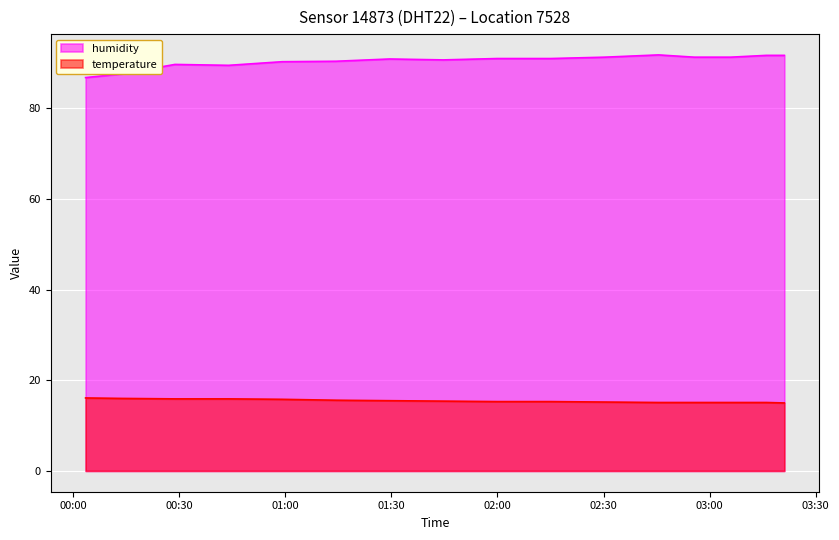

What is the difference between the humidity values at 2023-05-07T03:21:08 and 2023-05-07T02:55:43?

0.4